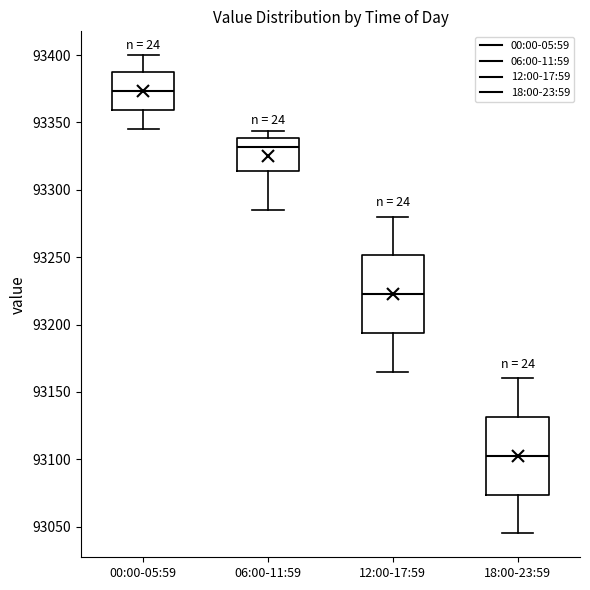

Reading left to right, read every box against the y-axis: the position of its median line, the range the box covers, and the ends of its whiskers. The values are not printed on the chart, so give them approximately, as read against the axis.

00:00-05:59: median 93375, box 93360 to 93390, whiskers 93345 to 93400
06:00-11:59: median 93330, box 93315 to 93340, whiskers 93285 to 93345
12:00-17:59: median 93225, box 93195 to 93250, whiskers 93165 to 93280
18:00-23:59: median 93105, box 93075 to 93130, whiskers 93045 to 93160